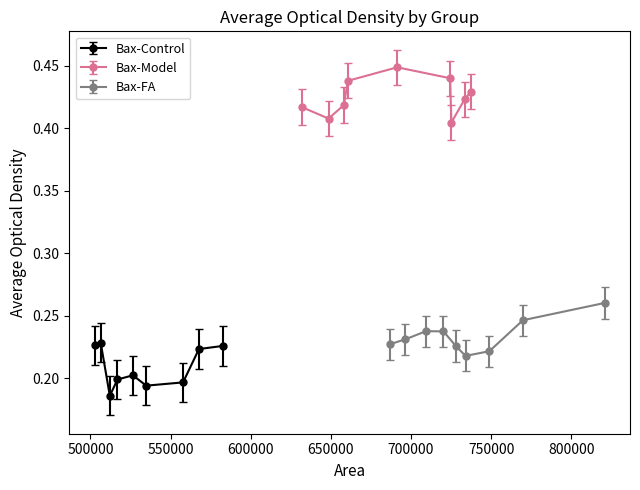

What is the minimum value shown in the chart?

0.2